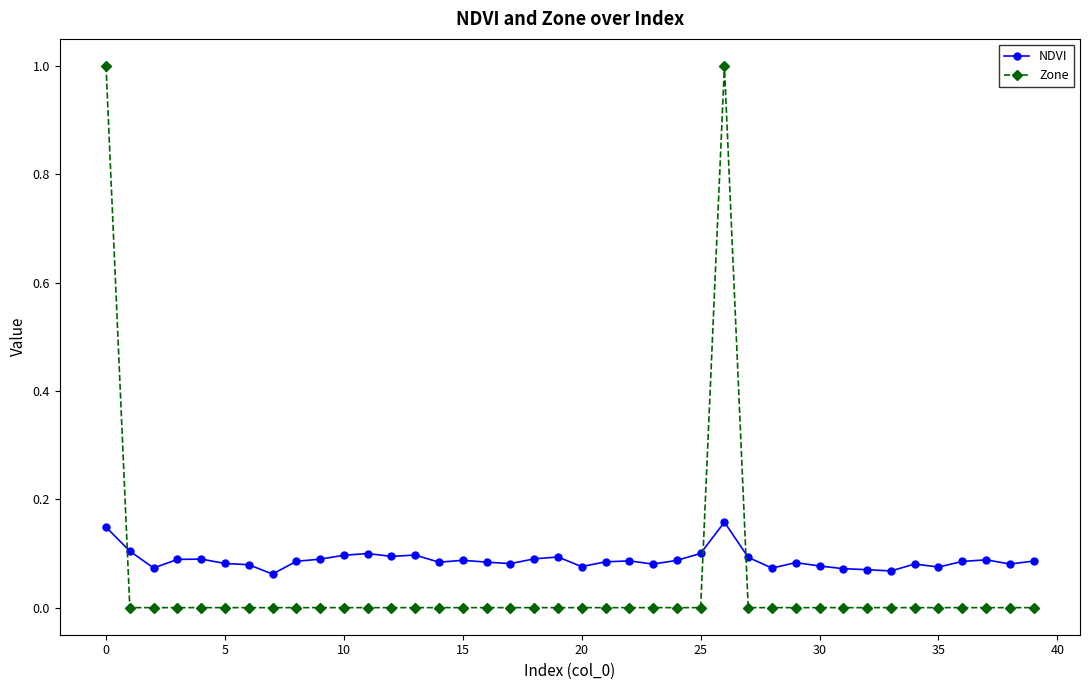

What are all the series names shown in the legend?

NDVI, Zone